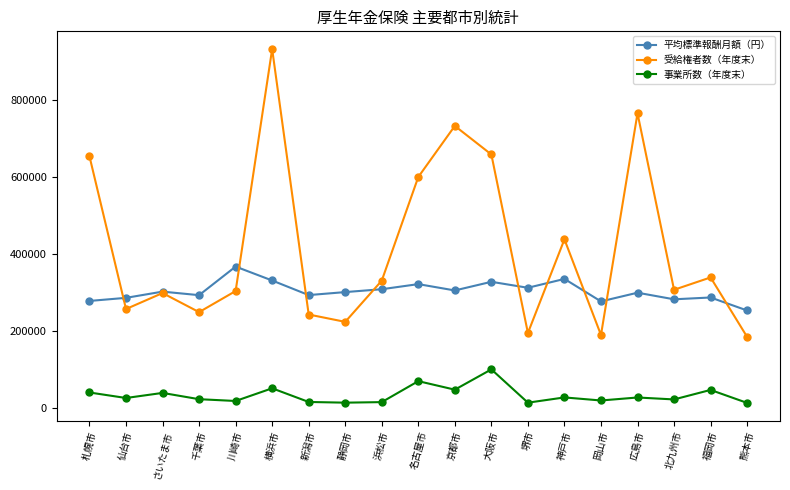

Where is the first local minimum for 事業所数（年度末）?

仙台市